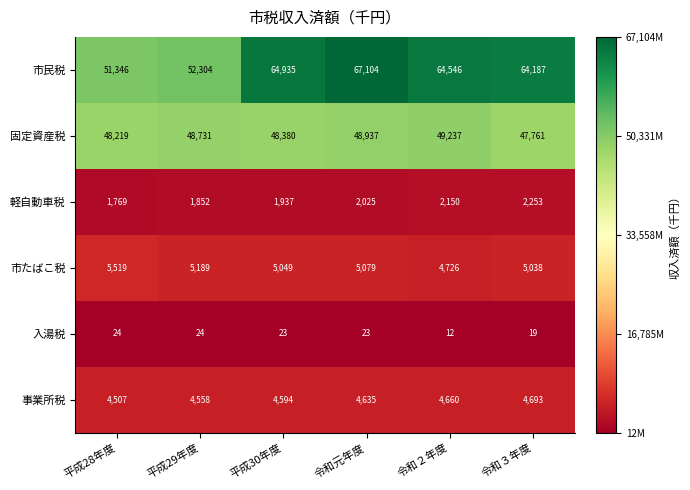

What is the spread (max minus min) of values at 平成29年度?

52279826